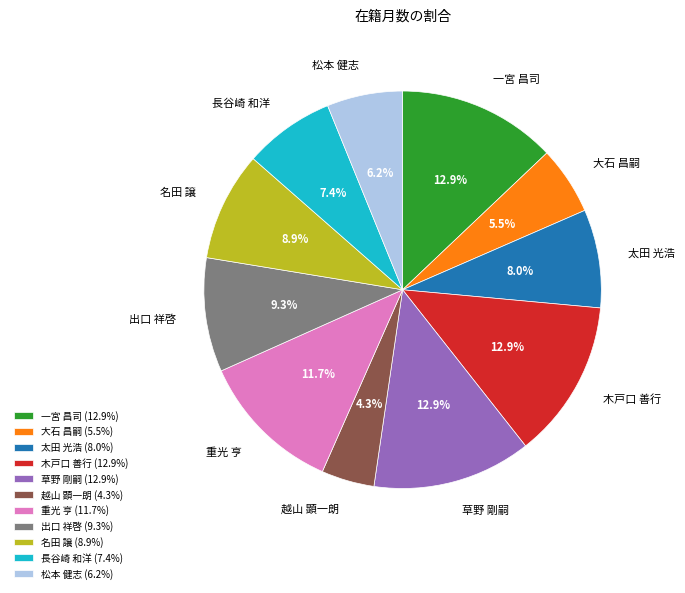

How many segments does this pie chart have?

11